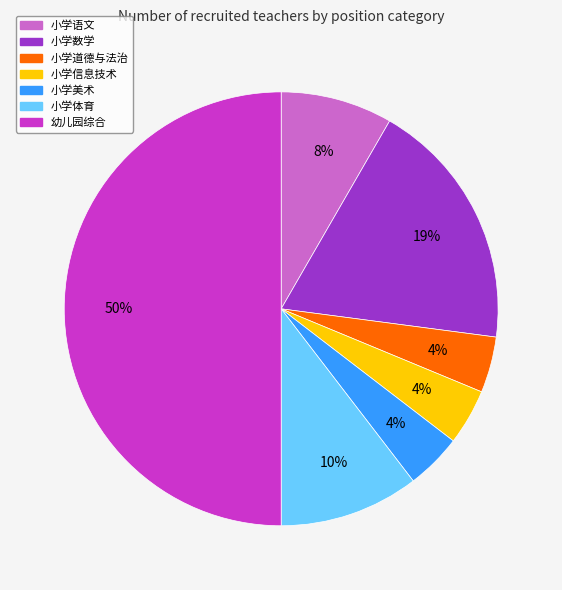

Which has a higher value, 小学信息技术 or 小学语文?

小学语文